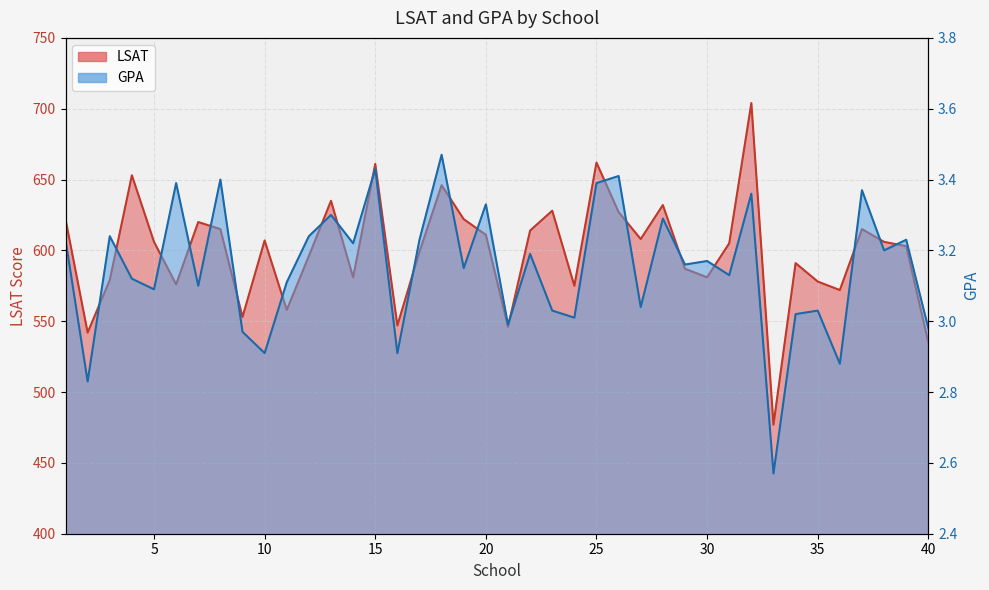

True or false: LSAT and GPA intersect in this chart.

False